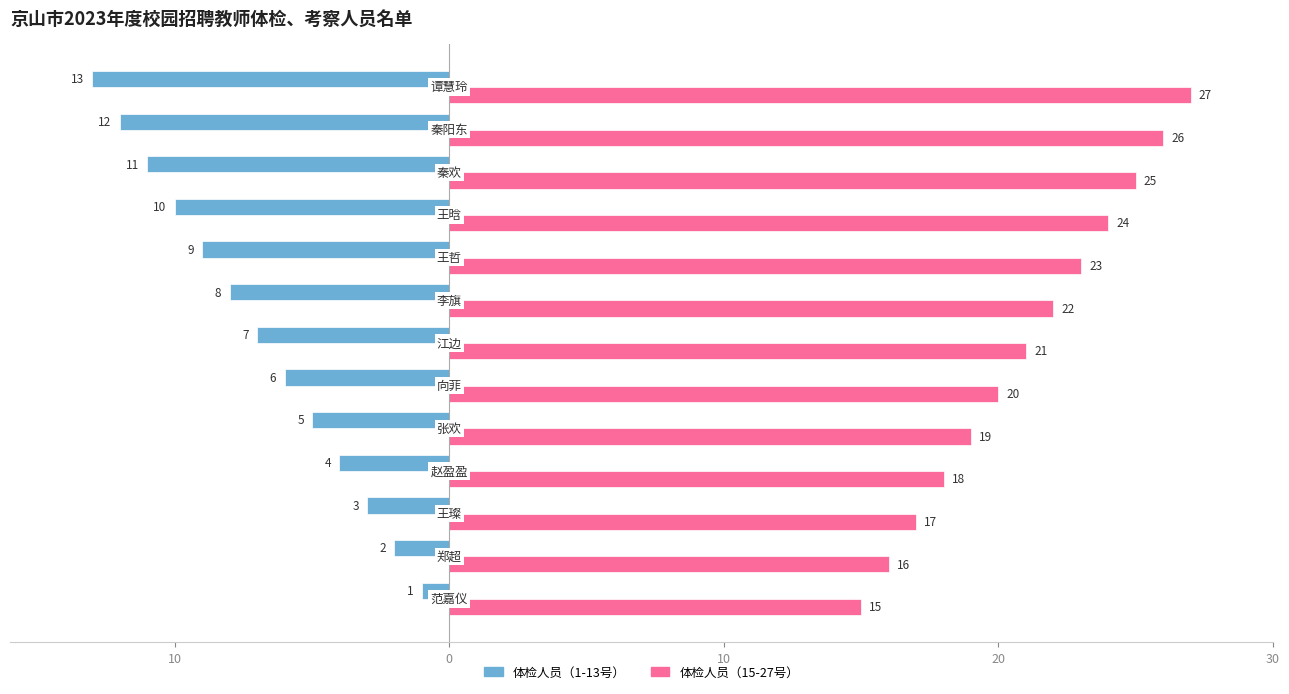

Rank the series by their maximum value, from highest to lowest.

体检人员（15-27号）, 体检人员（1-13号）